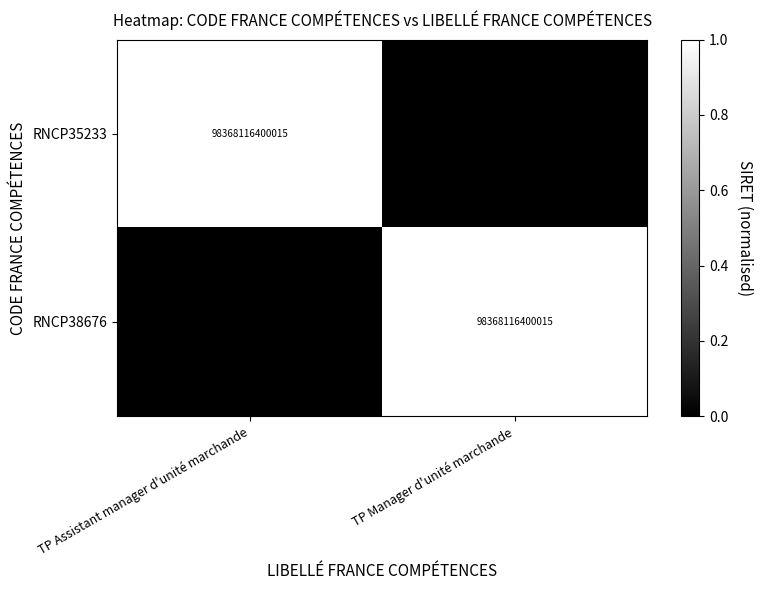

What is the difference between the highest and lowest values at TP Manager d'unité marchande?

1